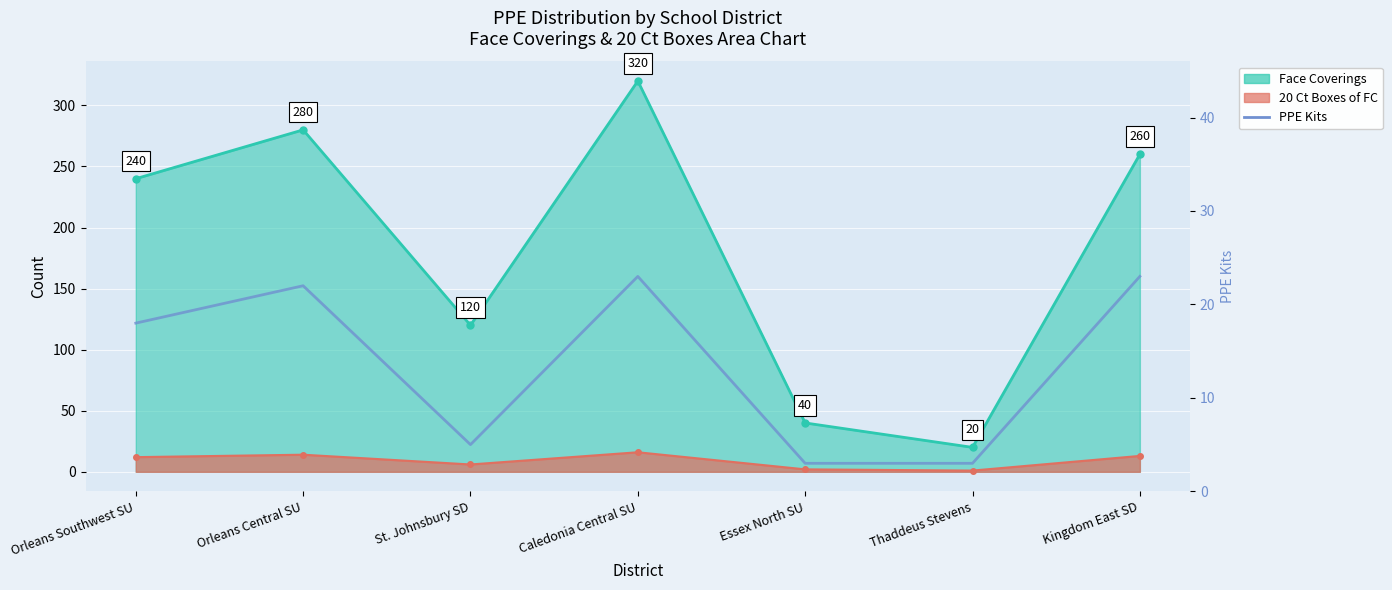

What is the ratio of the value at Thaddeus Stevens to the value at Orleans Central SU?

0.1